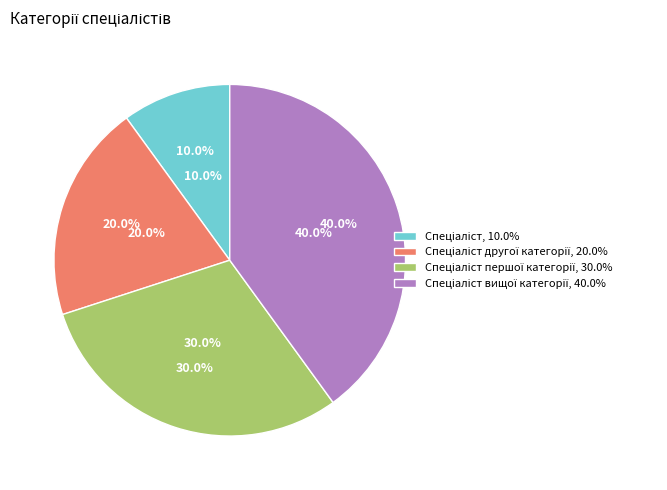

What is the ratio of the value at Спеціаліст вищої категорії to the value at Спеціаліст?

4.0